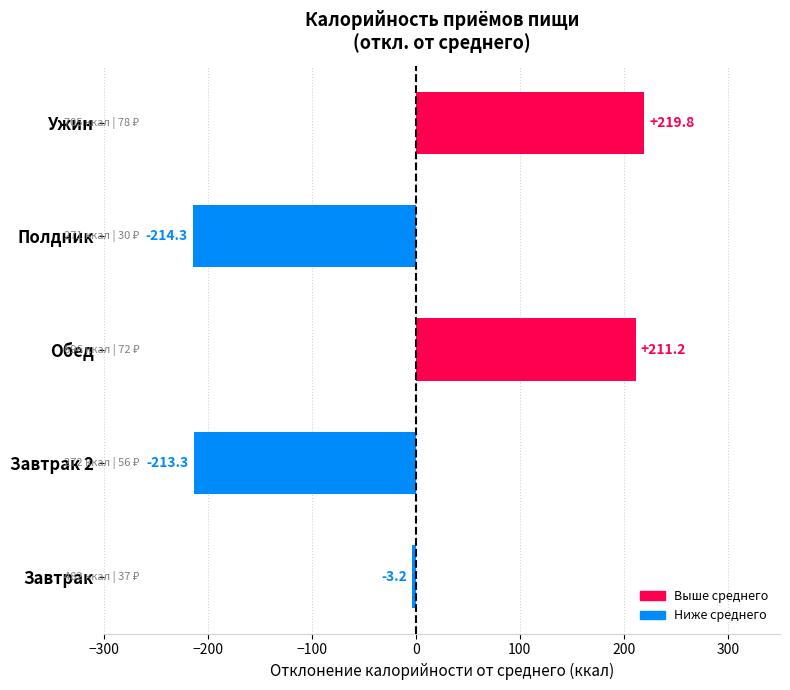

How many negative values are there?

3